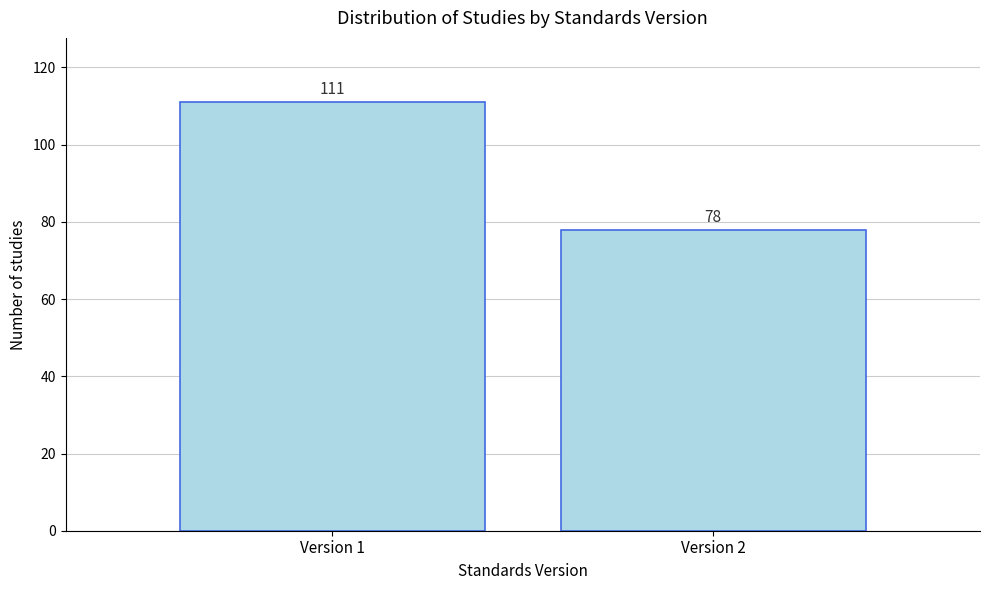

Reading left to right, transcribe all the data shown in this chart.

111	78